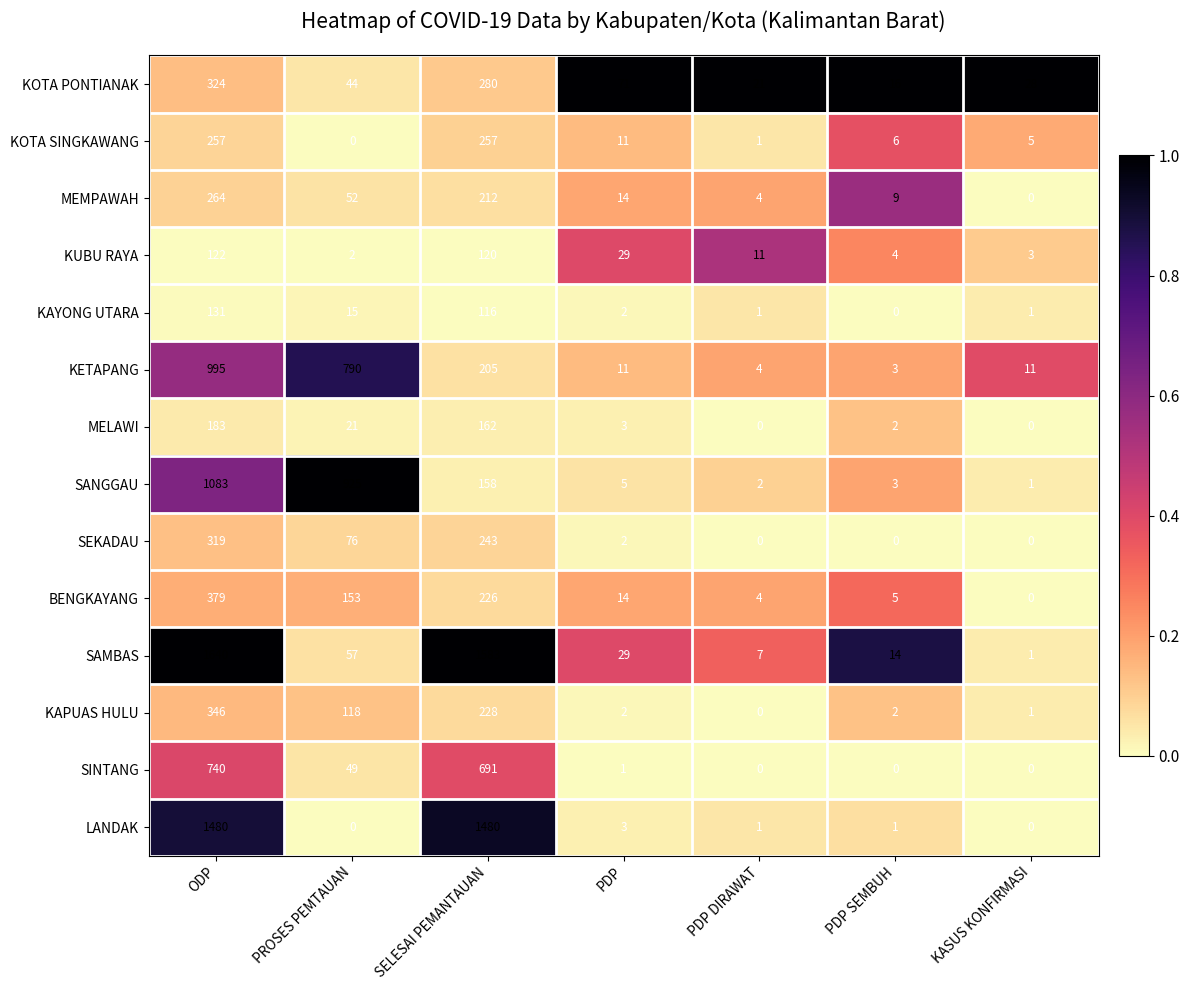

True or false: SINTANG has a value of 345 at PDP DIRAWAT.

False